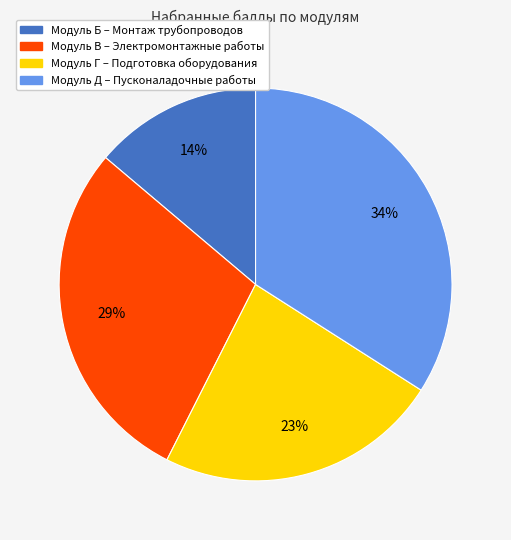

The Модуль Д – Пусконаладочные работы slice represents 21% of the pie. True or false?

False